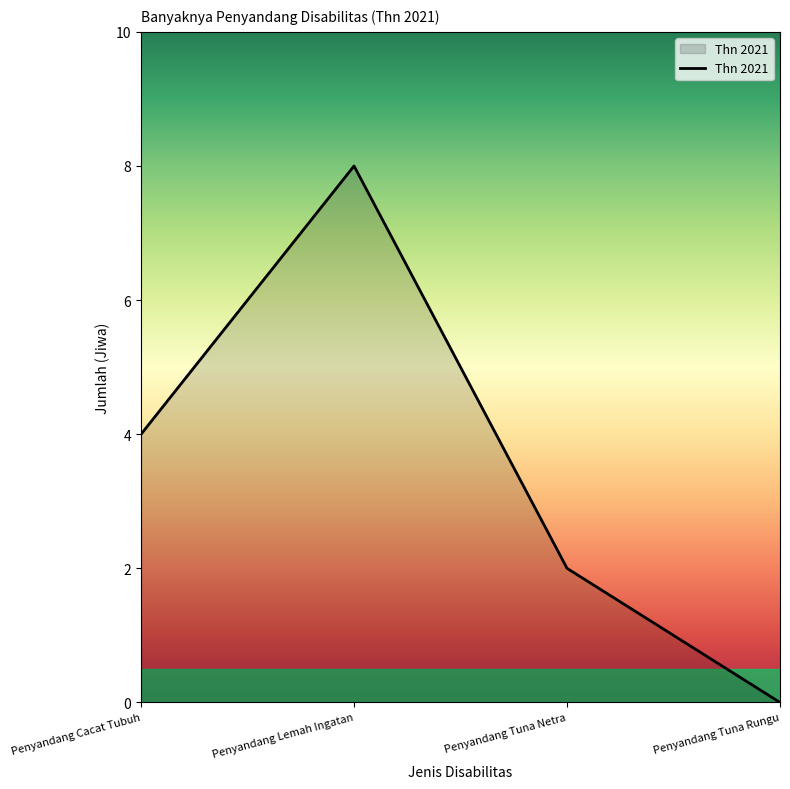

The value at Penyandang Tuna Netra is 2. True or false?

True